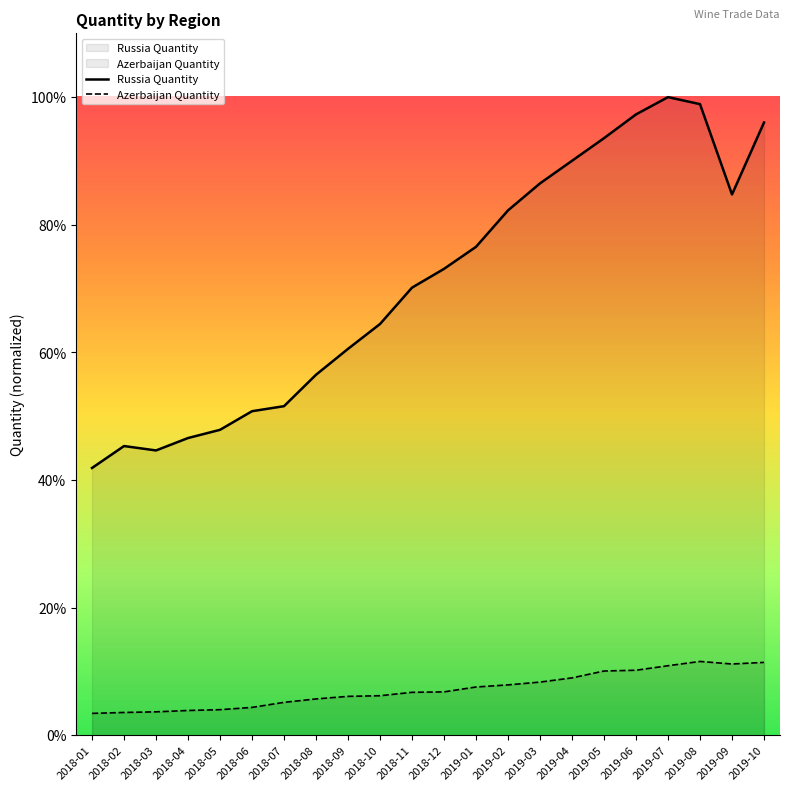

Where is Azerbaijan Quantity nearest to the value 0?

2018-01